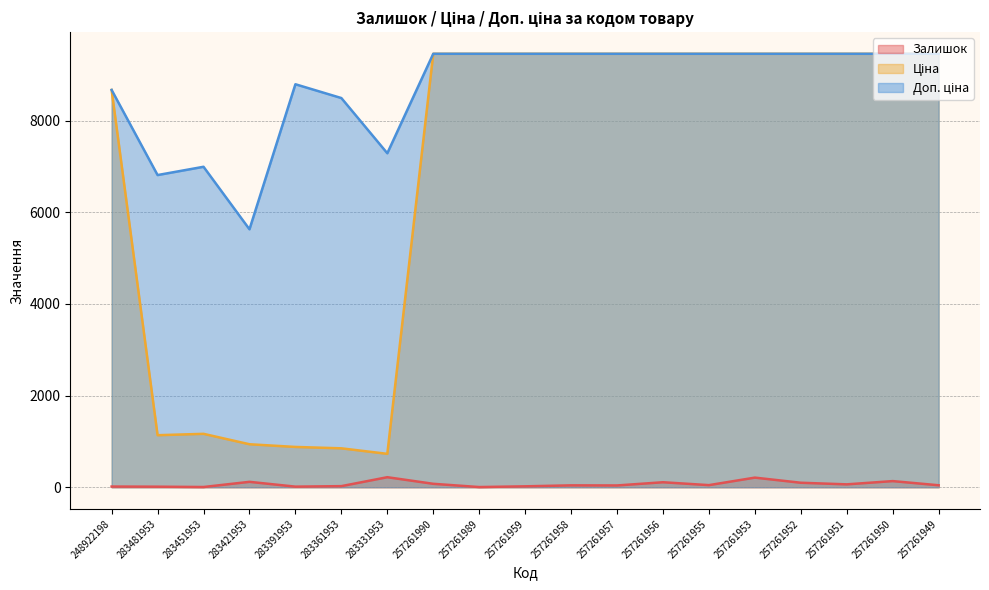

Does the chart display data point markers on the line(s)?

No